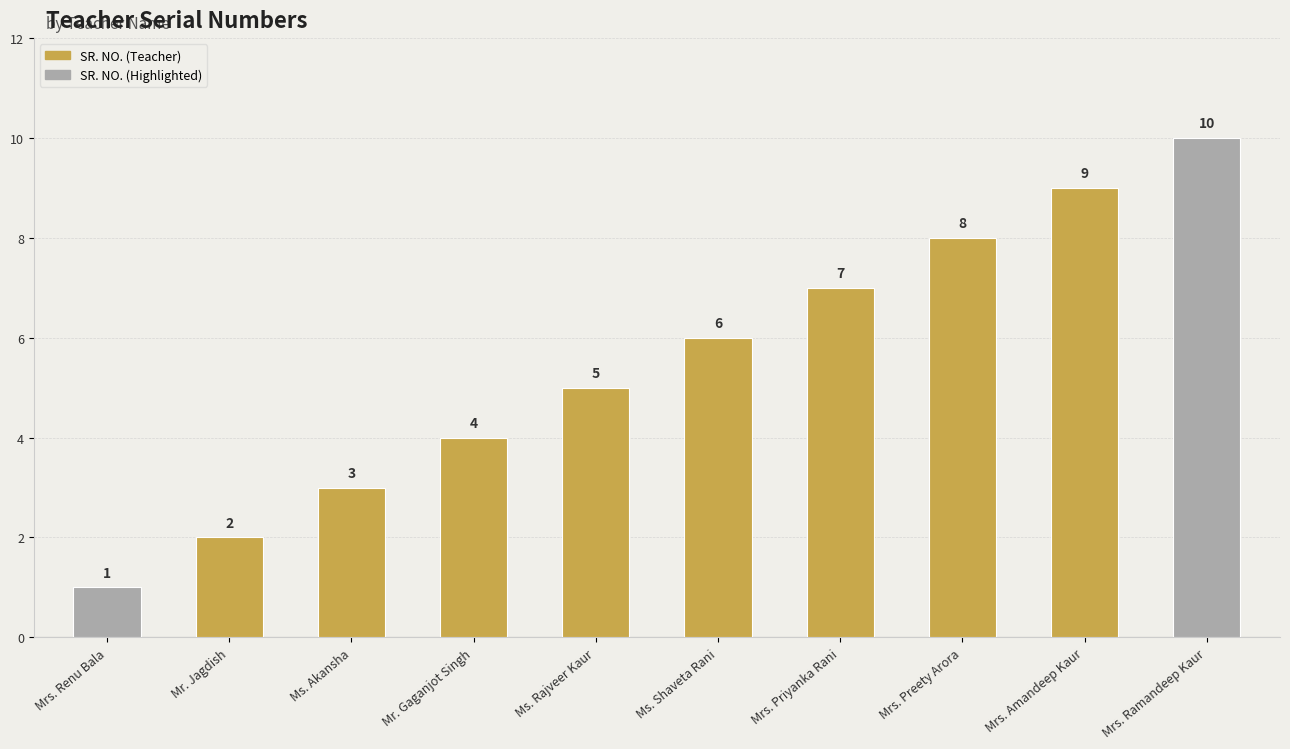

At which label is the value closest to 5?

Ms. Rajveer Kaur